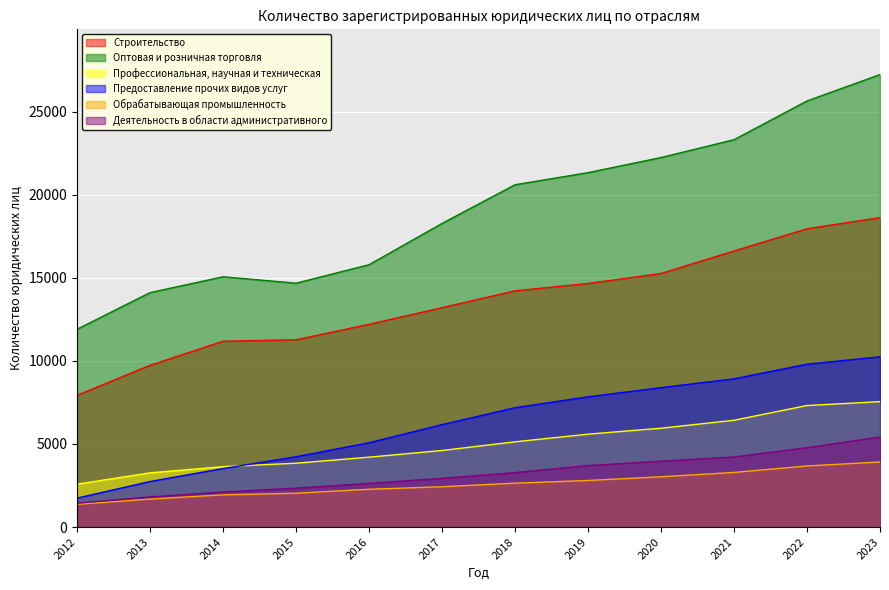

What is the value of the Обрабатывающая промышленность point at the 9th from the left?

3027